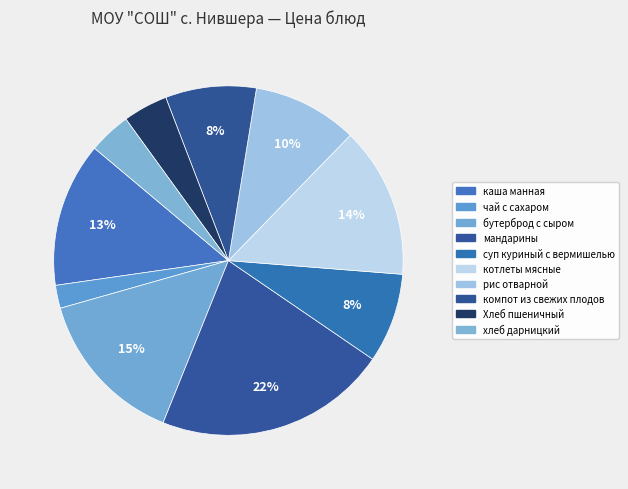

How many slices are in this pie chart?

10